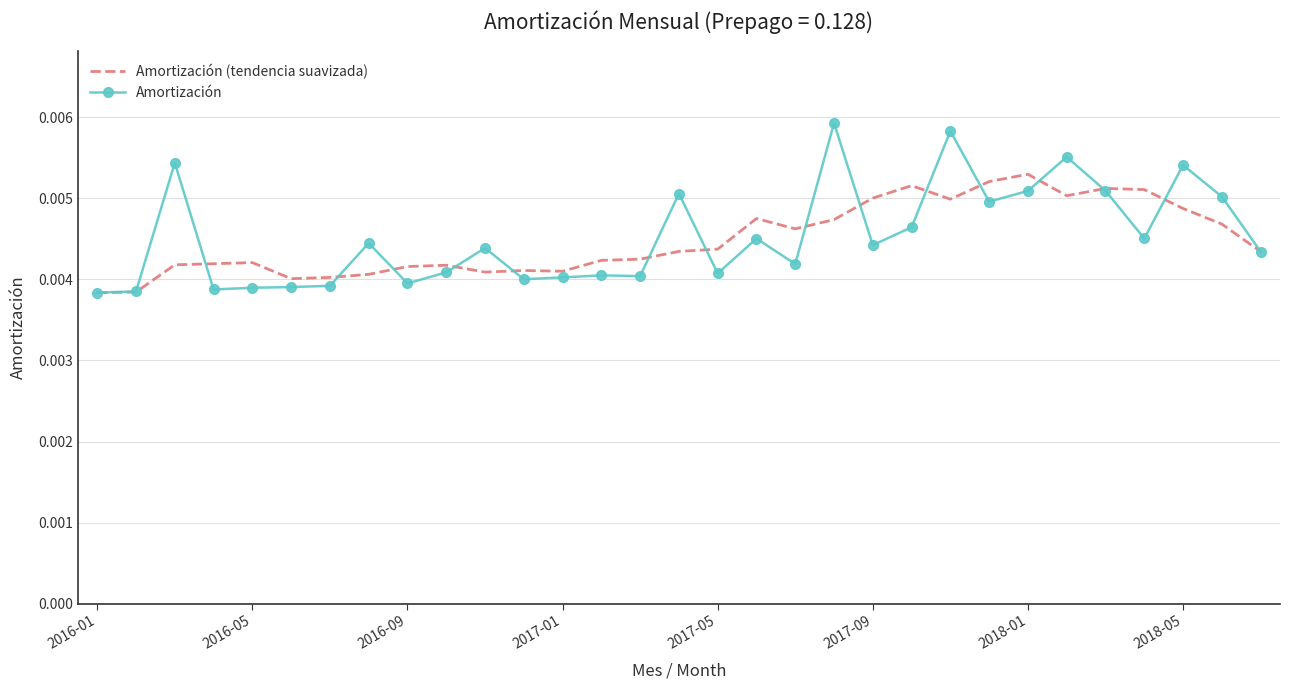

Which series has the largest range (max minus min)?

Amortización